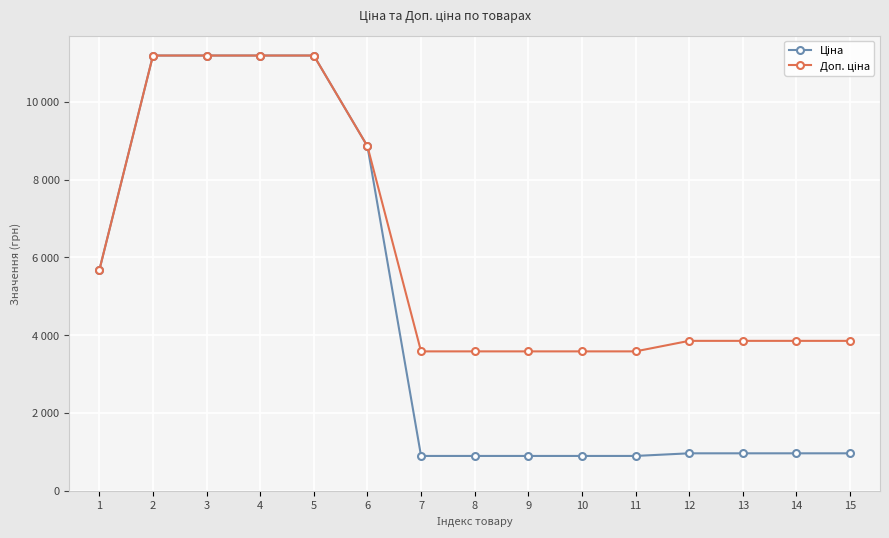

What is the sum of the Ціна values at 10 and 2?

12084.1